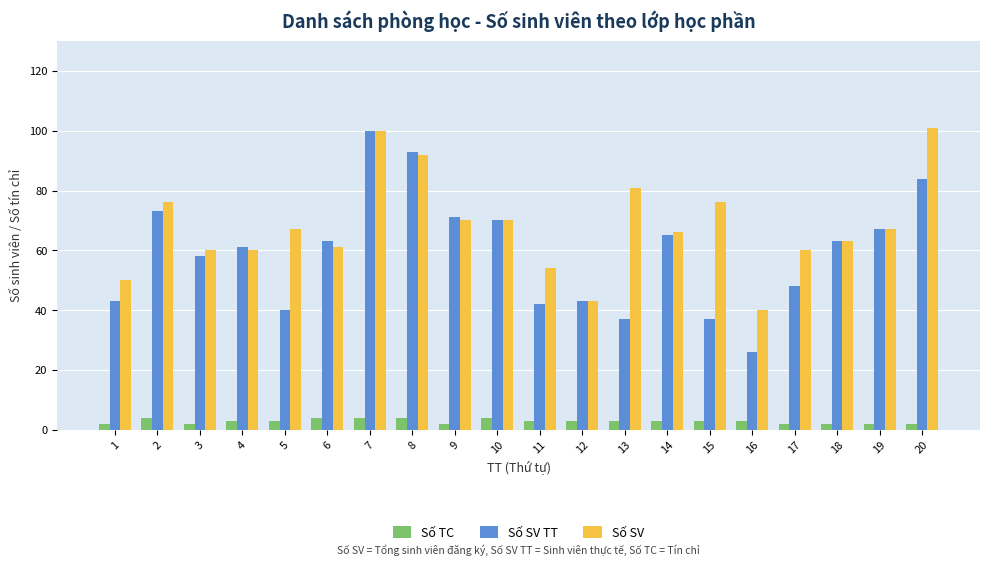

How many groups of bars are there?

20